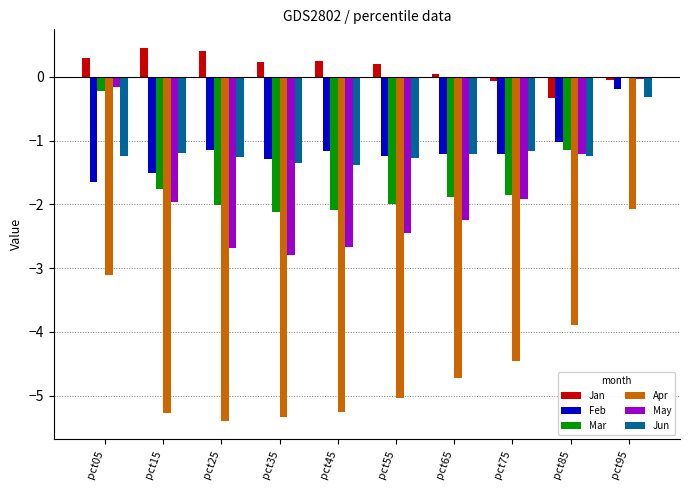

What is the spread (max minus min) of values at pct75?

4.4